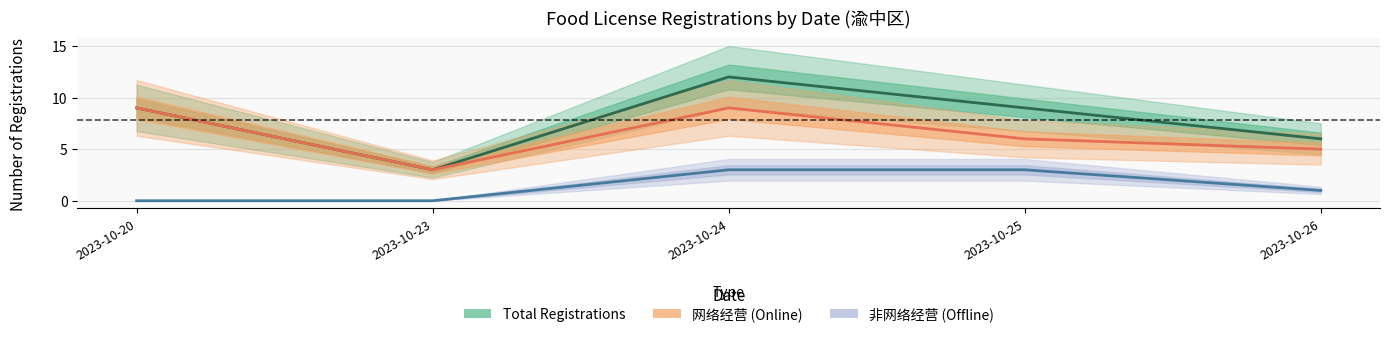

How many 非网络经营 (Offline) values are between 0 and 3?

5